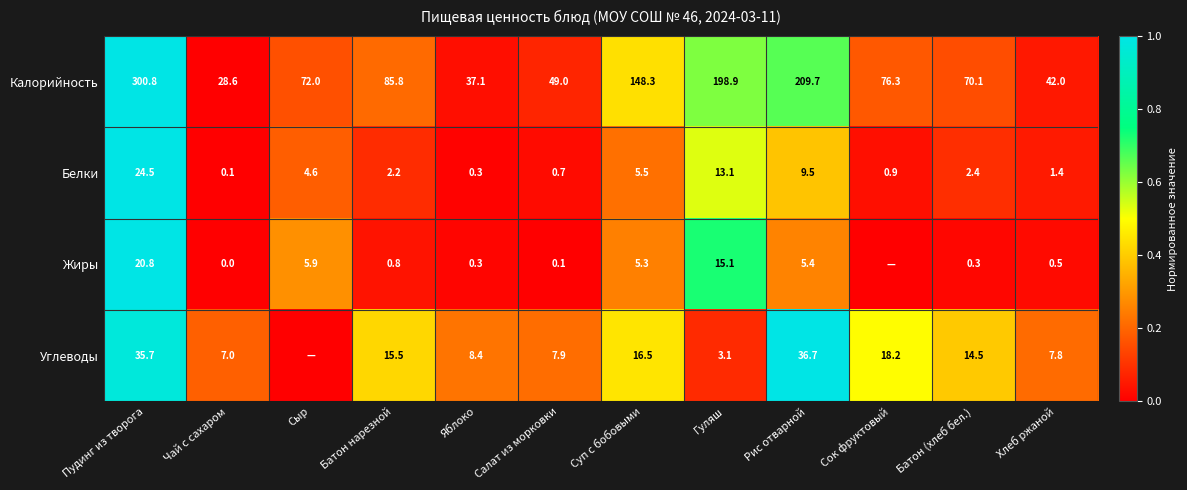

Which series changed the most between Пудинг из творога and Салат из морковки?

Калорийность